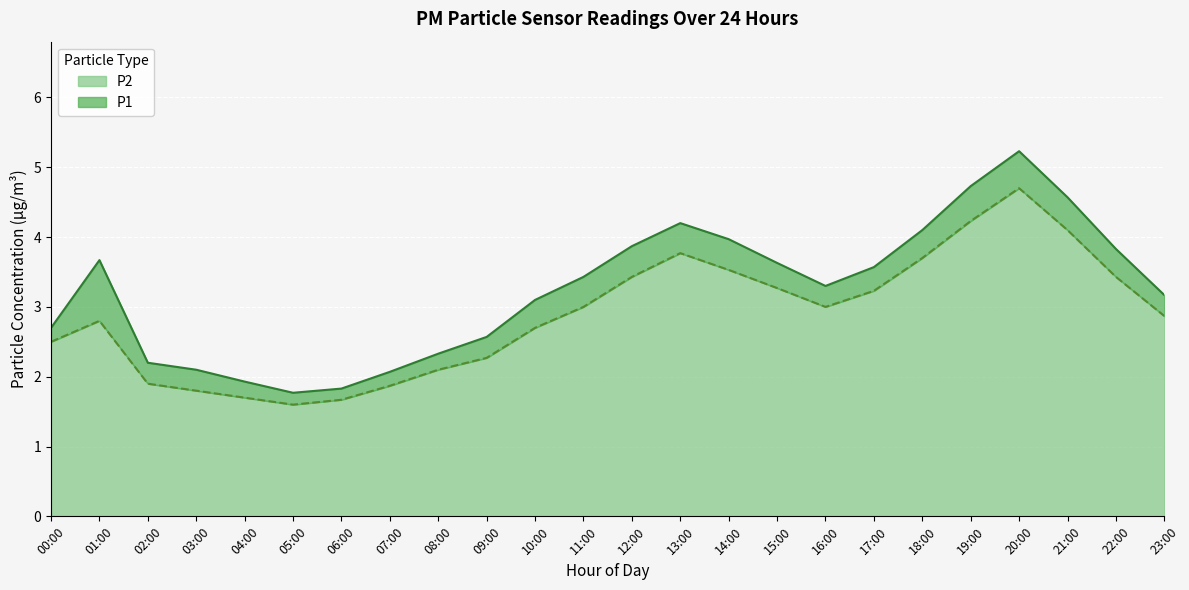

What is the greatest value displayed?

5.2